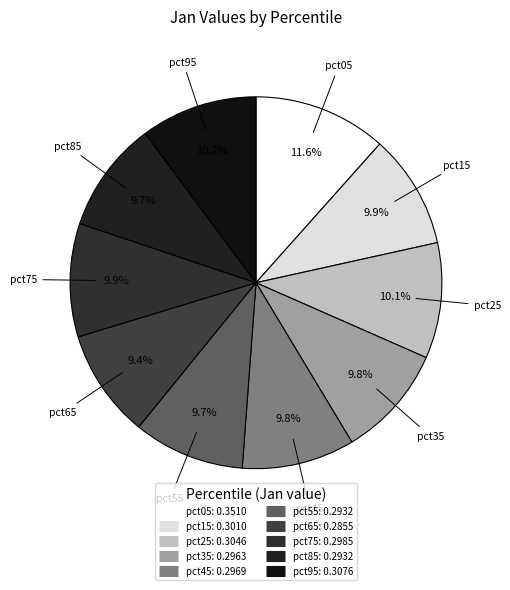

To the nearest percent, what portion does pct55 represent?

10%